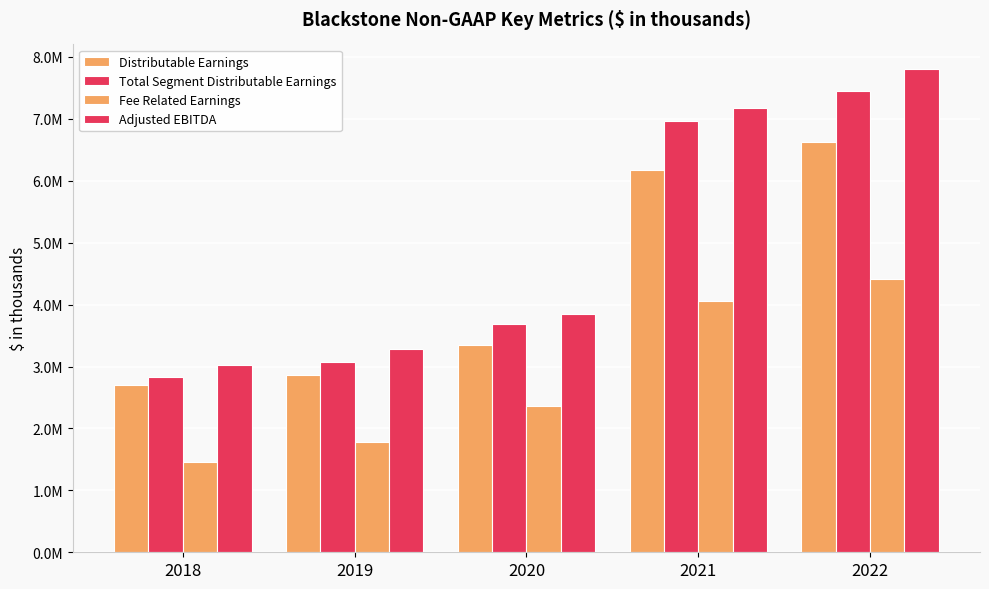

At which category does the chart reach its minimum across all series?

2018